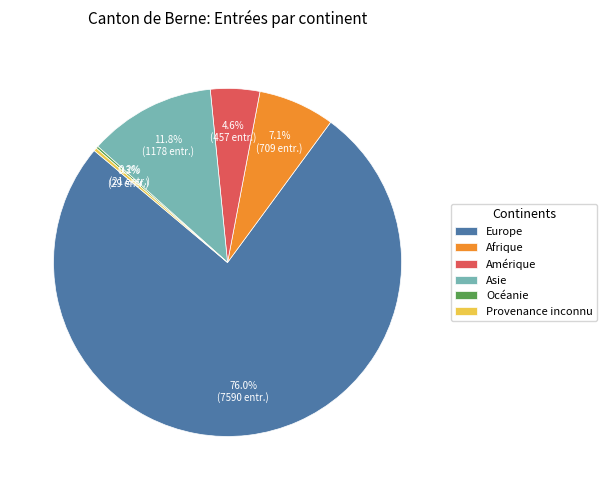

Between Afrique and Europe, which is larger?

Europe